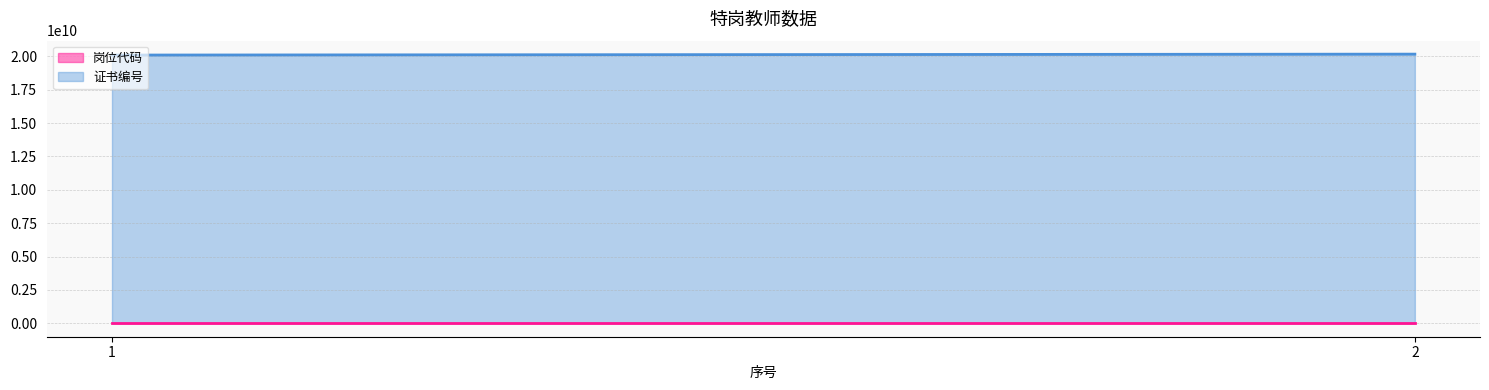

At which category is the sum across all series the highest?

2